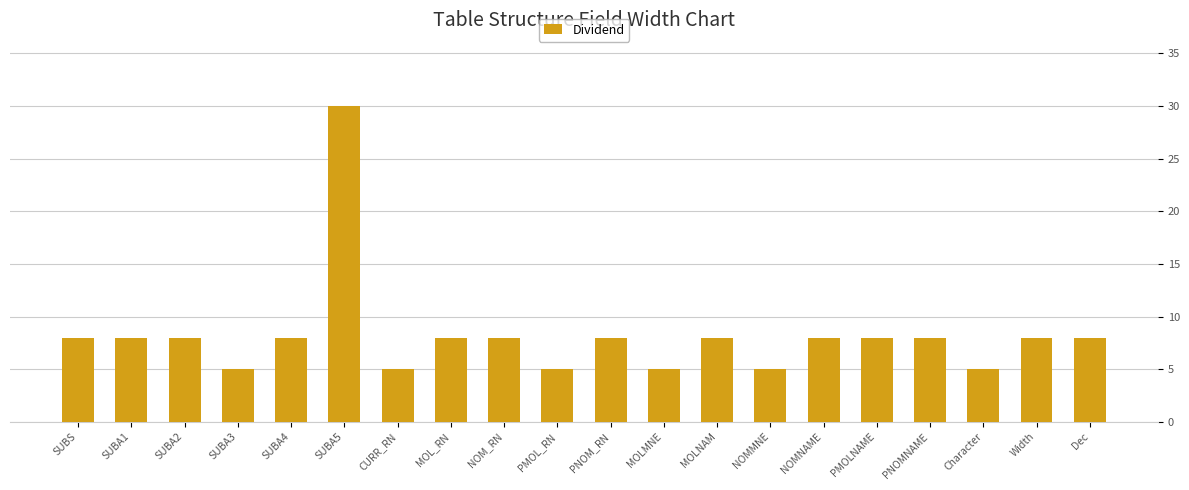

What is the sum of all values?

164